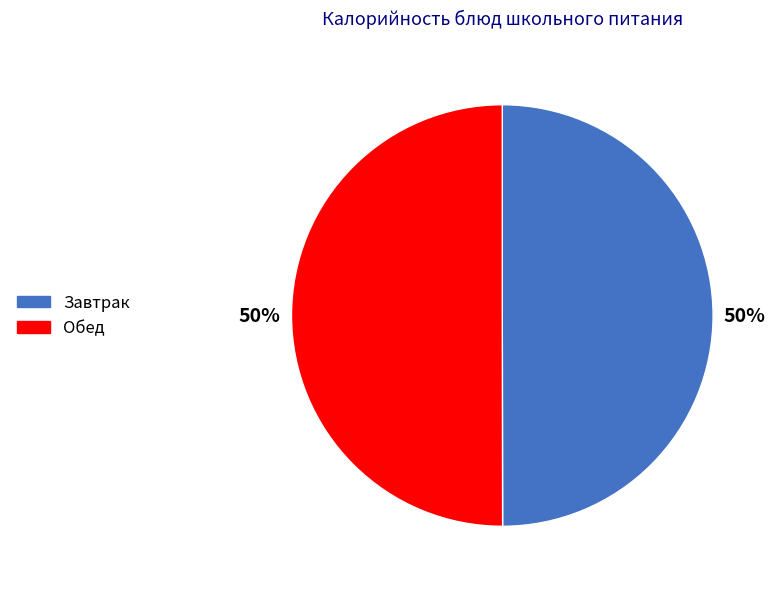

How many slices are in this pie chart?

2